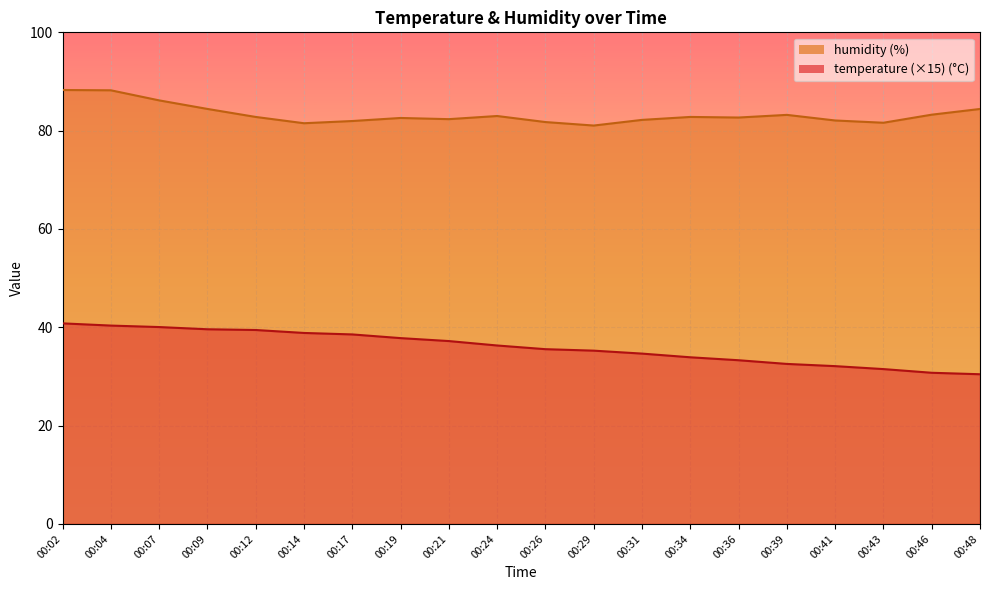

True or false: temperature and humidity cross at least once.

False